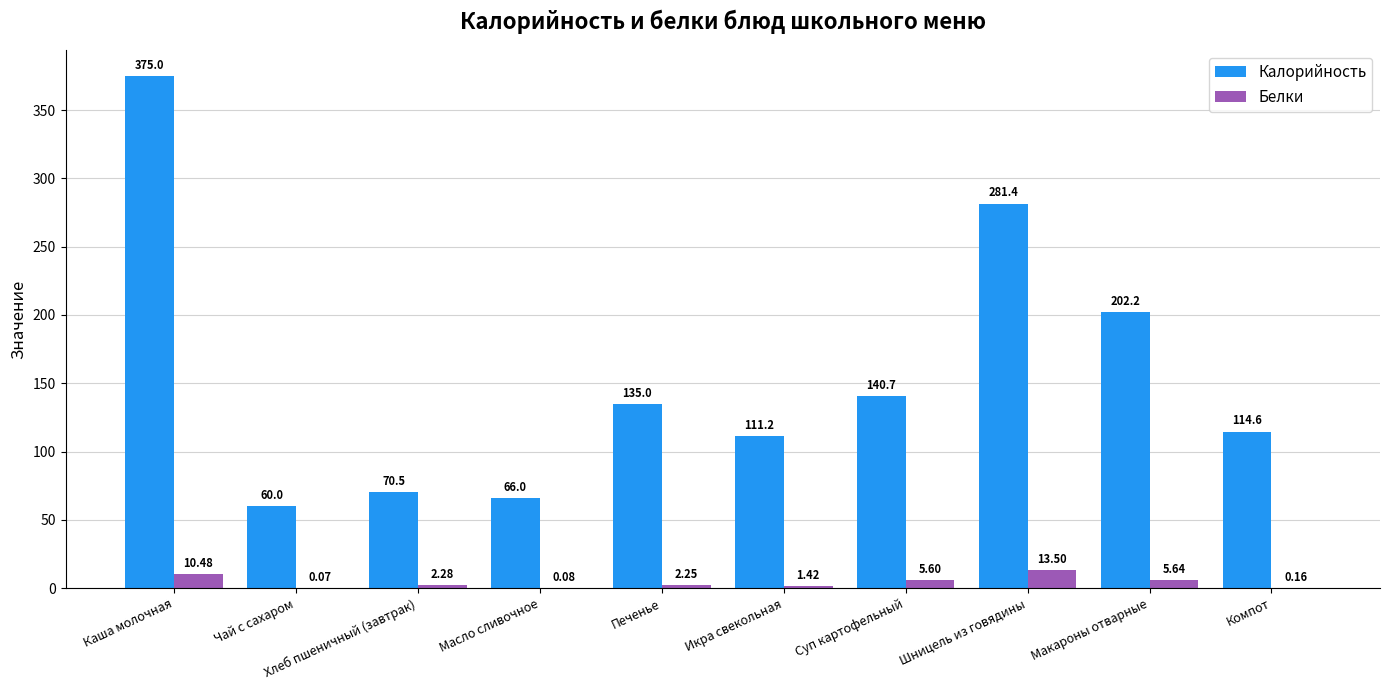

Where is Калорийность nearest to the value 217?

Макароны отварные